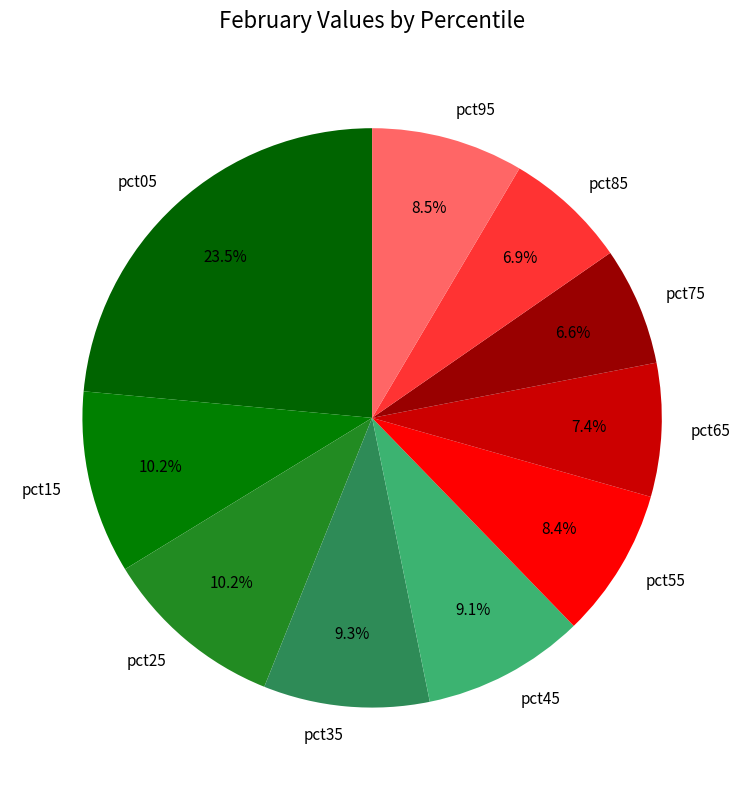

Which category has the biggest portion of the pie?

pct05